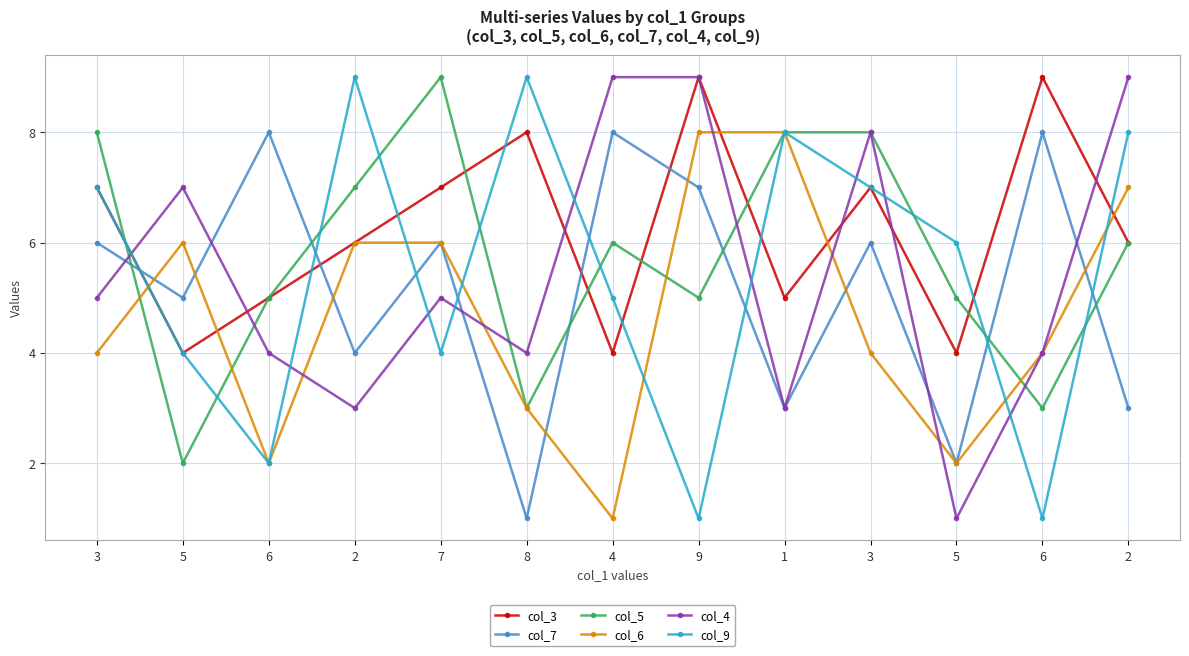

What is the average value of the col_6 series?

5